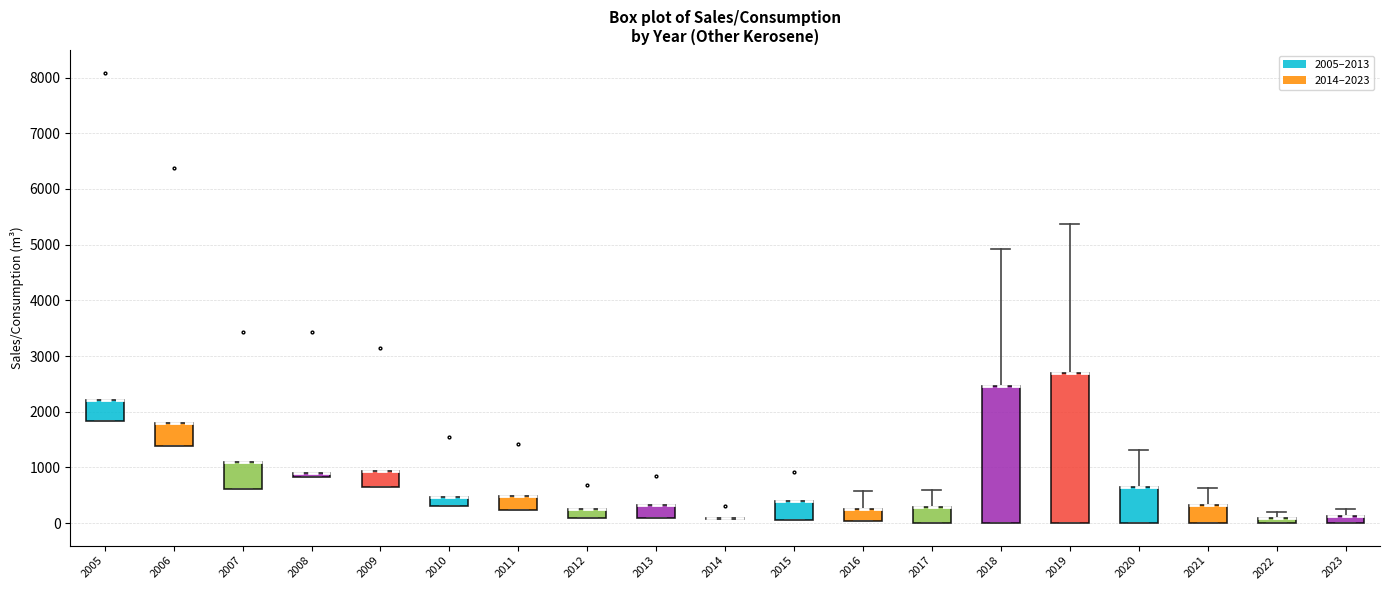

Where is the upper edge of the box at x = 2020 on the y-axis? The values are not printed on the chart, so give them approximately, as read against the axis.

700